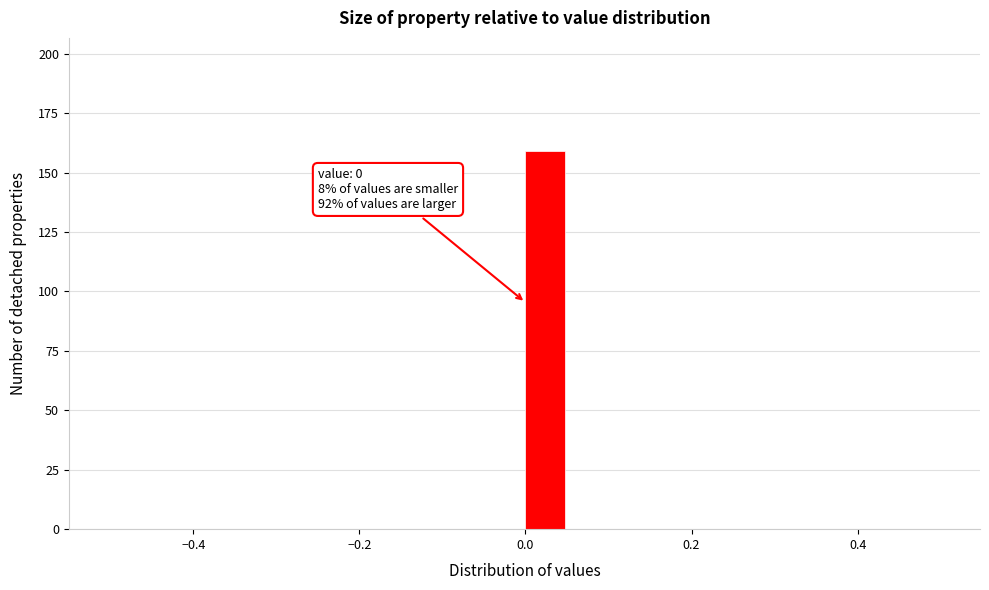

Around what value on the x-axis is the tallest bar? Give the approximate position of its centre, as read against the axis.

0.02